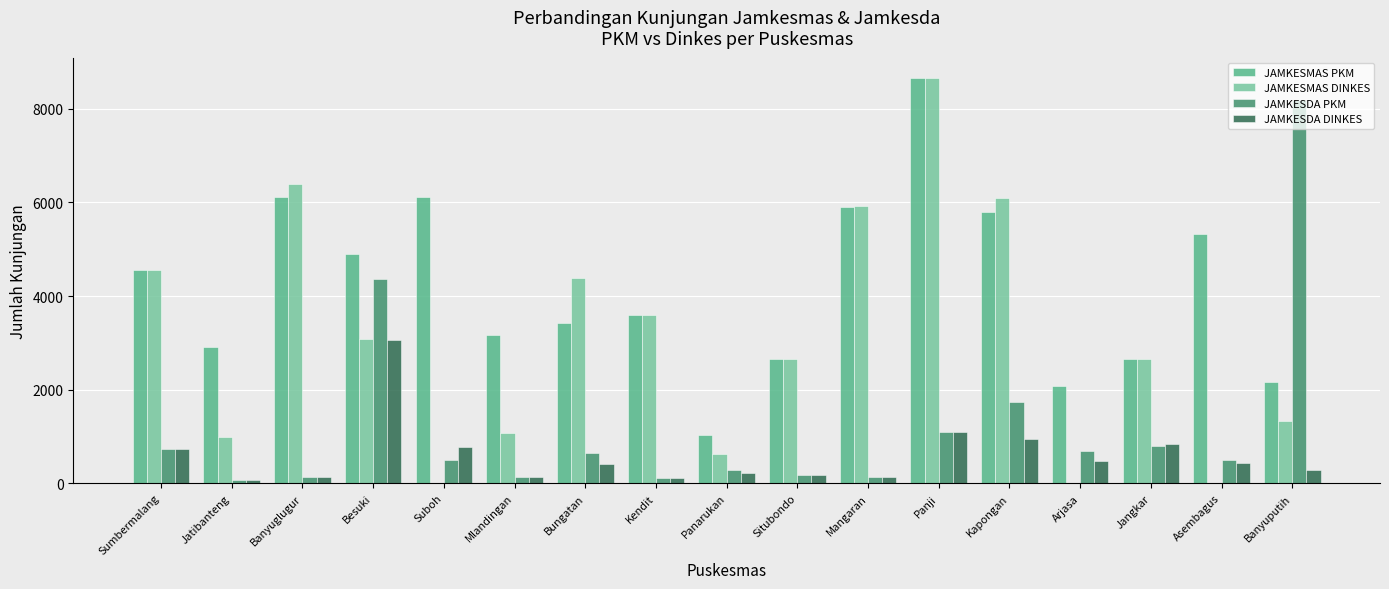

What is the sum of the JAMKESMAS PKM values at Jangkar and Kapongan?

8454